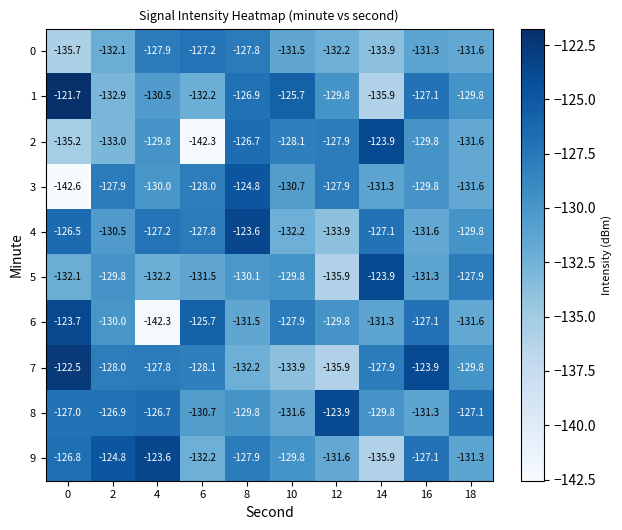

Rank the categories by 0 value from highest to lowest.

6, 8, 4, 16, 10, 18, 2, 12, 14, 0